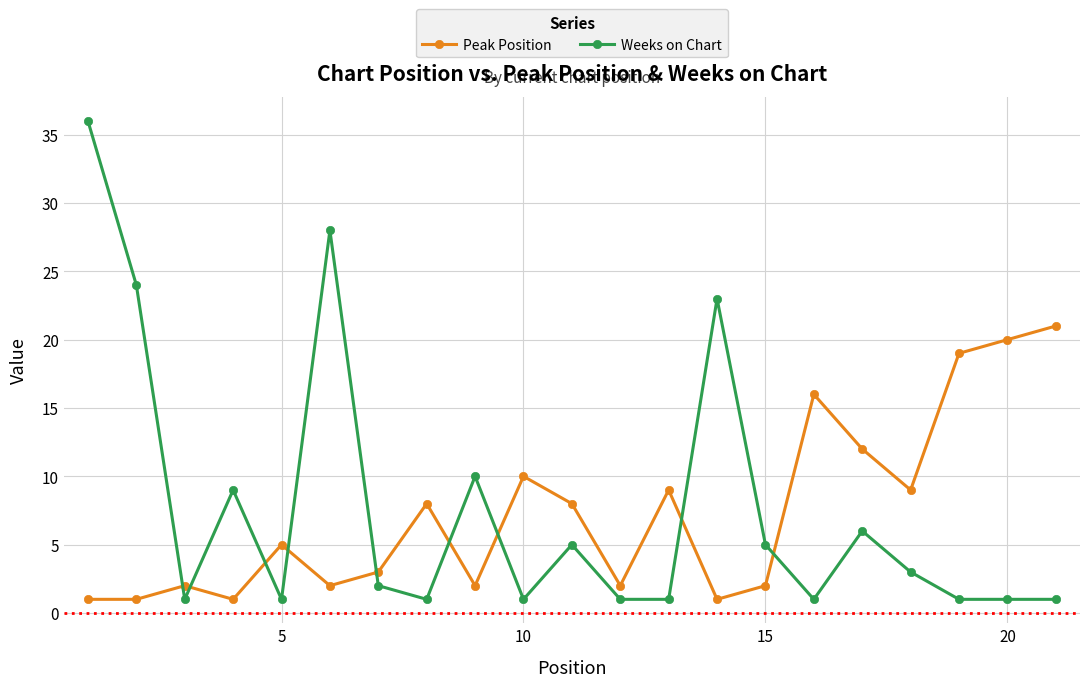

How many interior local peaks does the Peak Position series have?

6